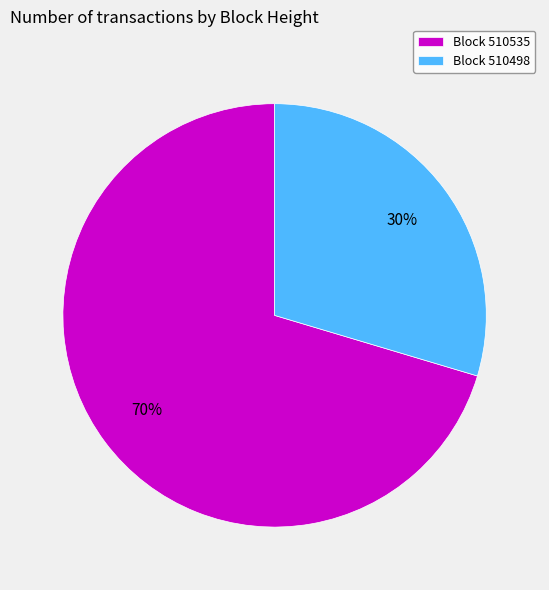

Which has a higher value, Block 510498 or Block 510535?

Block 510535